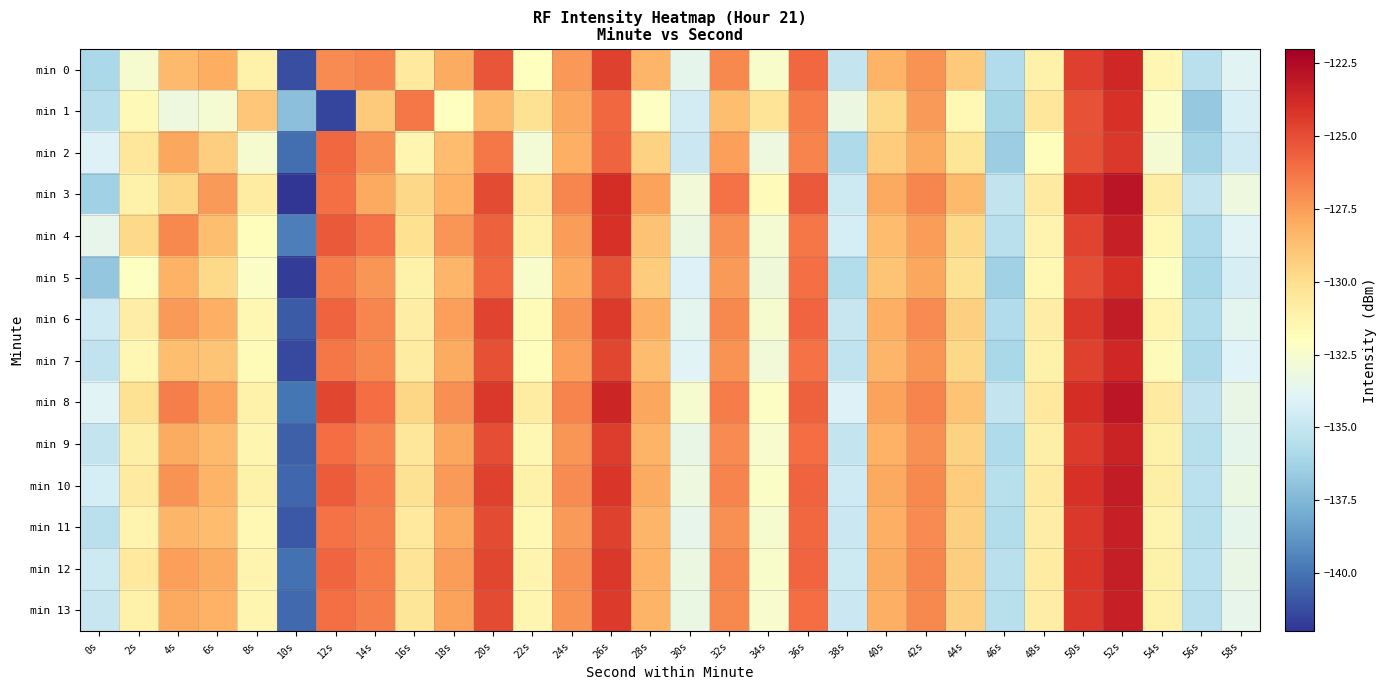

At which category does the chart reach its peak across all series?

52s